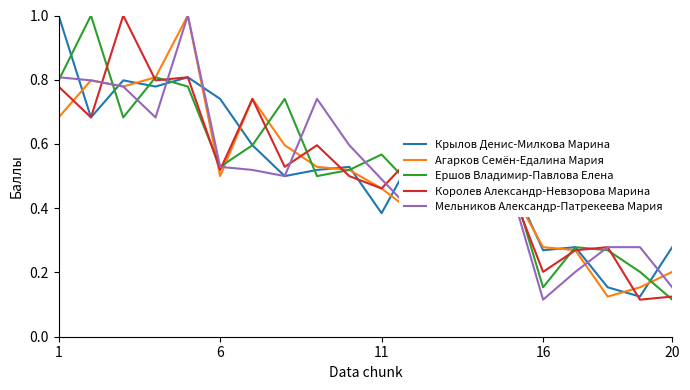

What is the highest value of the Крылов Денис-Милкова Марина series?

1.0